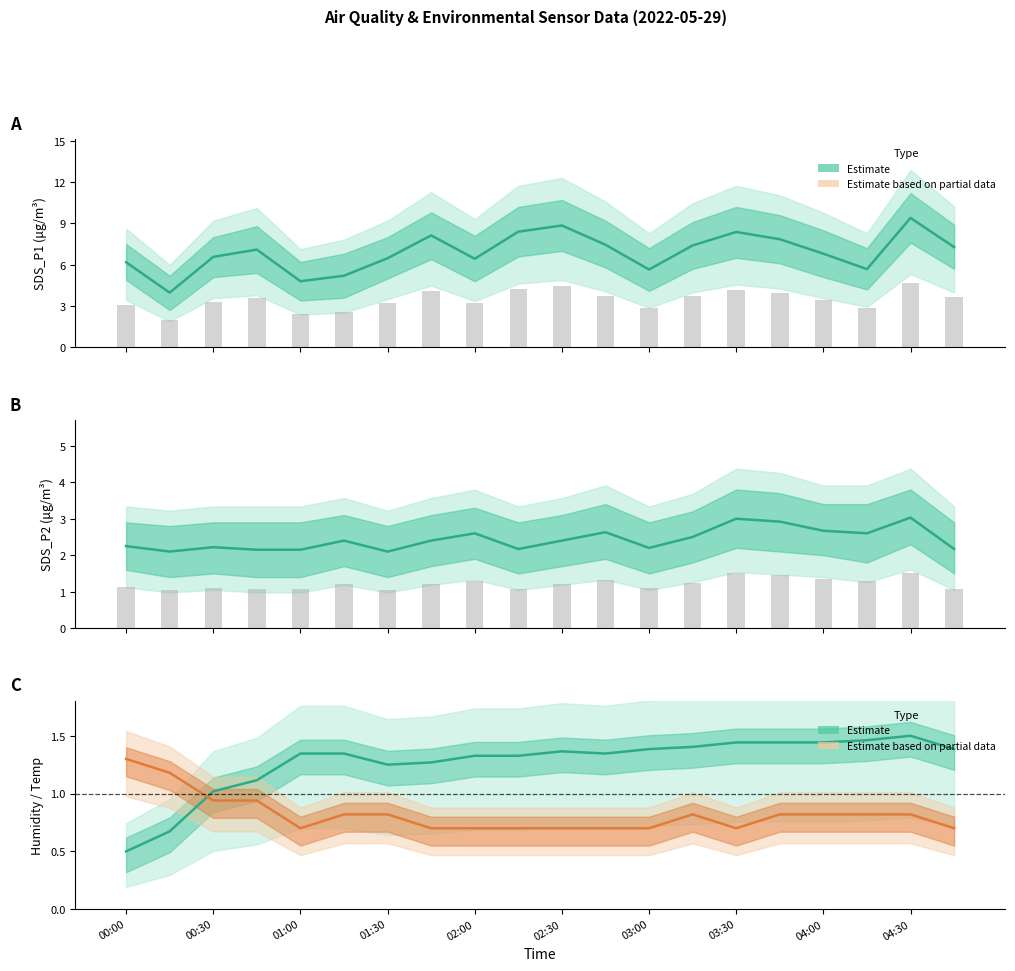

What is the difference between the maximum and minimum values?

0.9